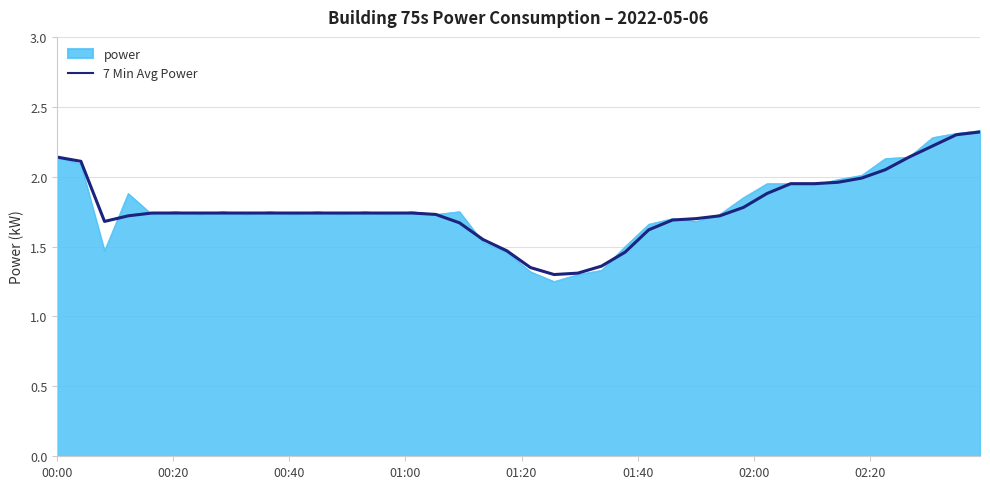

Which series has the widest spread of values?

power